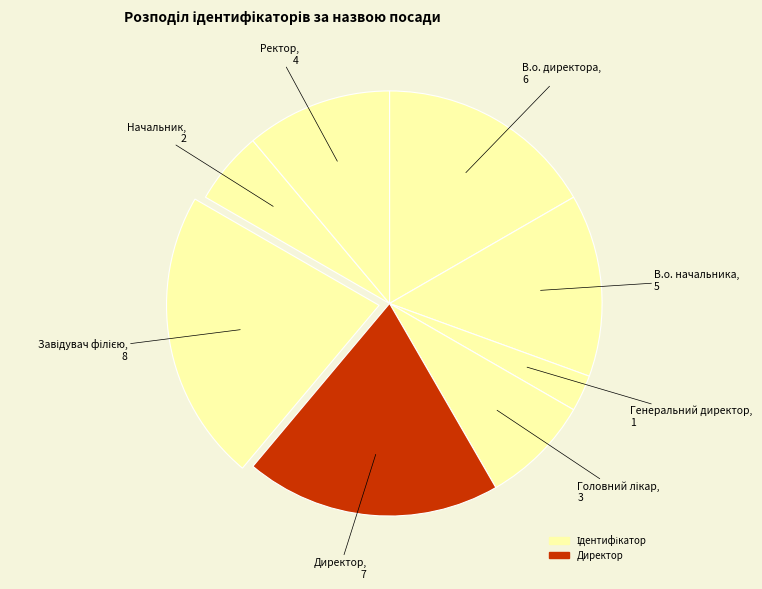

How many slices are in this pie chart?

8